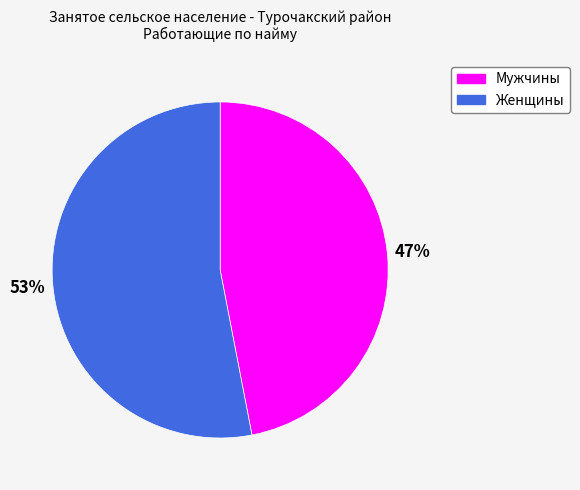

What percentage is the Женщины slice, to the nearest percent?

53%